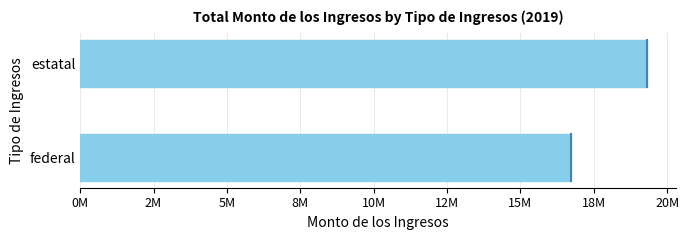

List the labels in order of value, smallest first.

federal, estatal